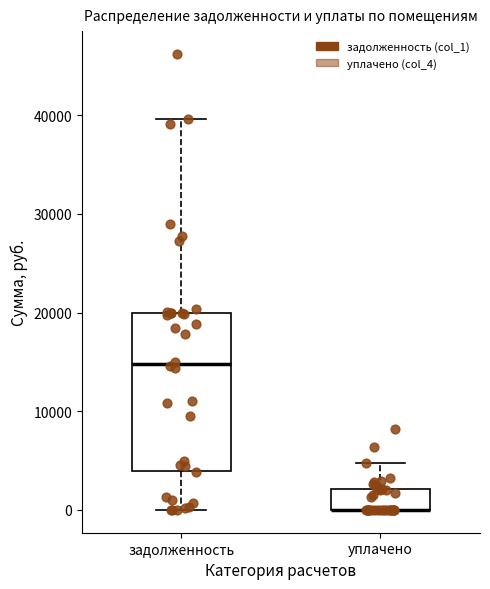

Reading left to right, transcribe this box plot: for each box, give where its median line is, the range the box spans, and where its two whiskers end, as read against the y-axis. The values are not printed on the chart, so give them approximately, as read against the axis.

задолженность: median 15000, box 4000 to 20000, whiskers 0 to 40000
уплачено: median 0 (drawn on the box's lower edge), box 0 to 2000, whiskers 0 to 5000